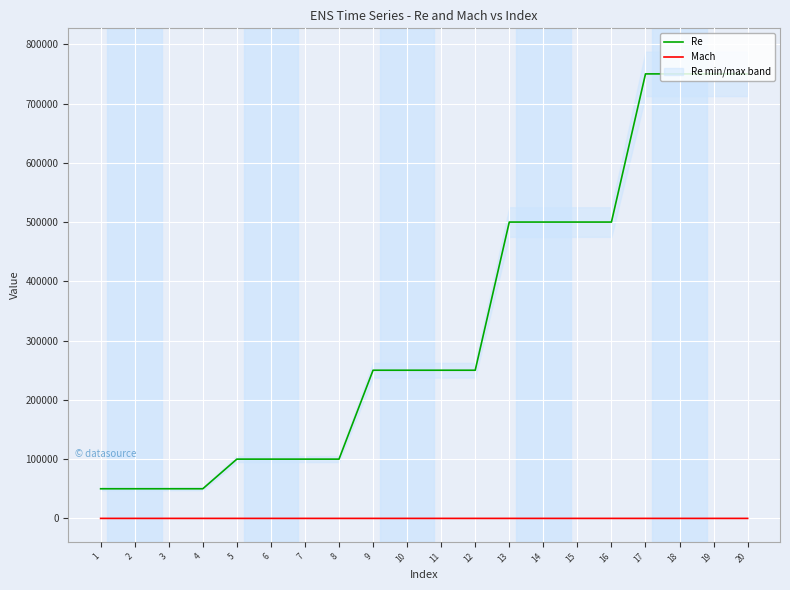

How many values in Mach are above zero?

15